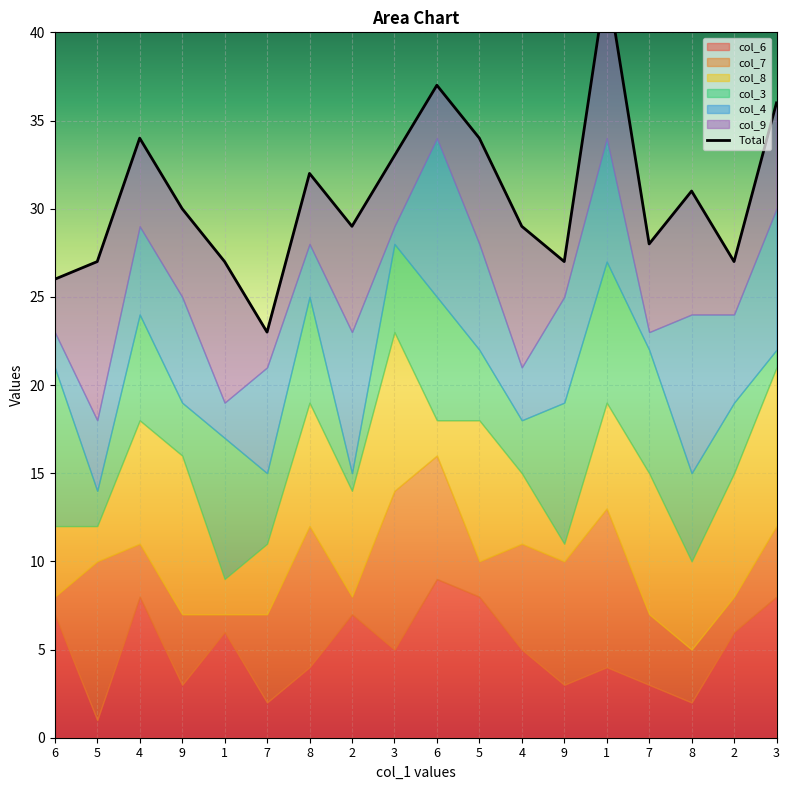

Which category has the lowest value across all series?

7